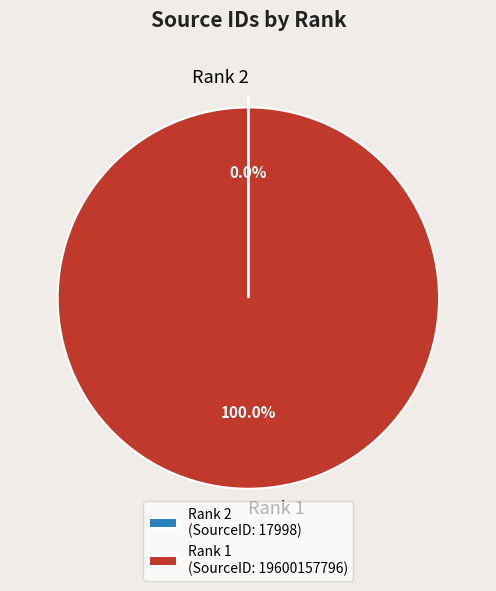

Is there a majority slice in this chart?

Yes